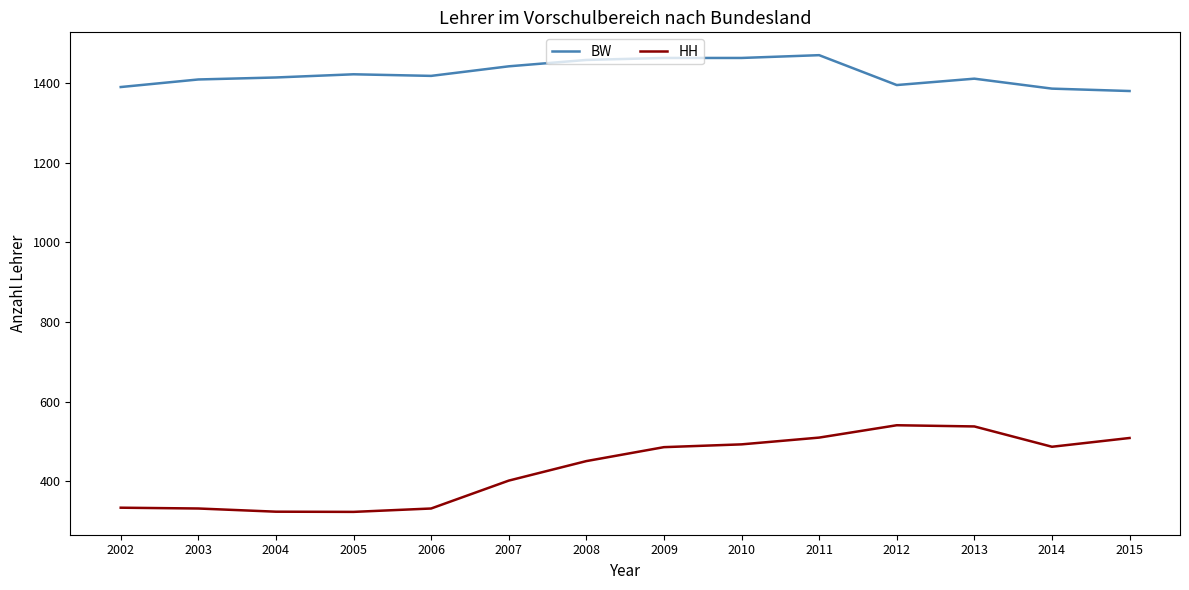

Which series has the widest spread of values?

HH